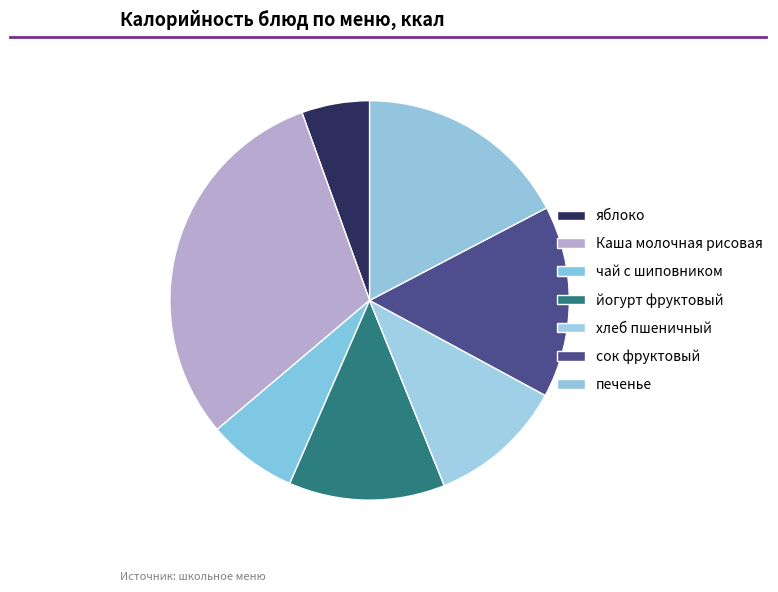

What is the change in value from Каша молочная рисовая to хлеб пшеничный?

-168.0